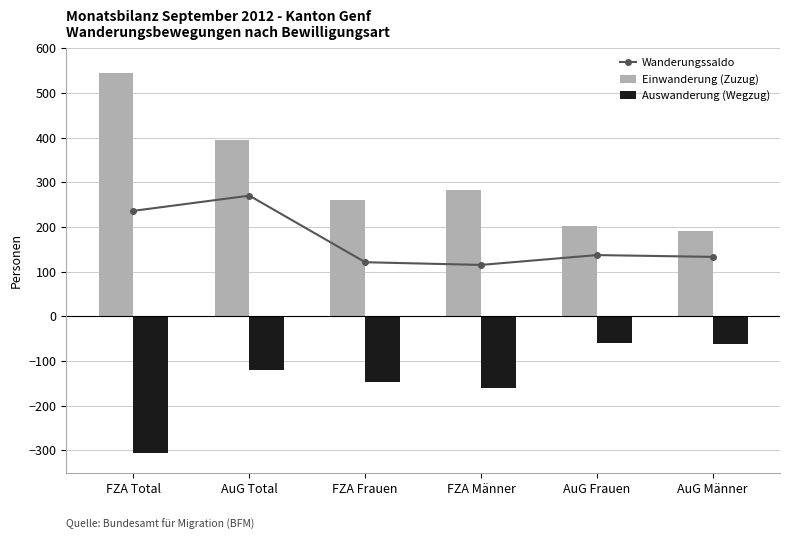

Between AuG Total and FZA Total, which is larger?

AuG Total